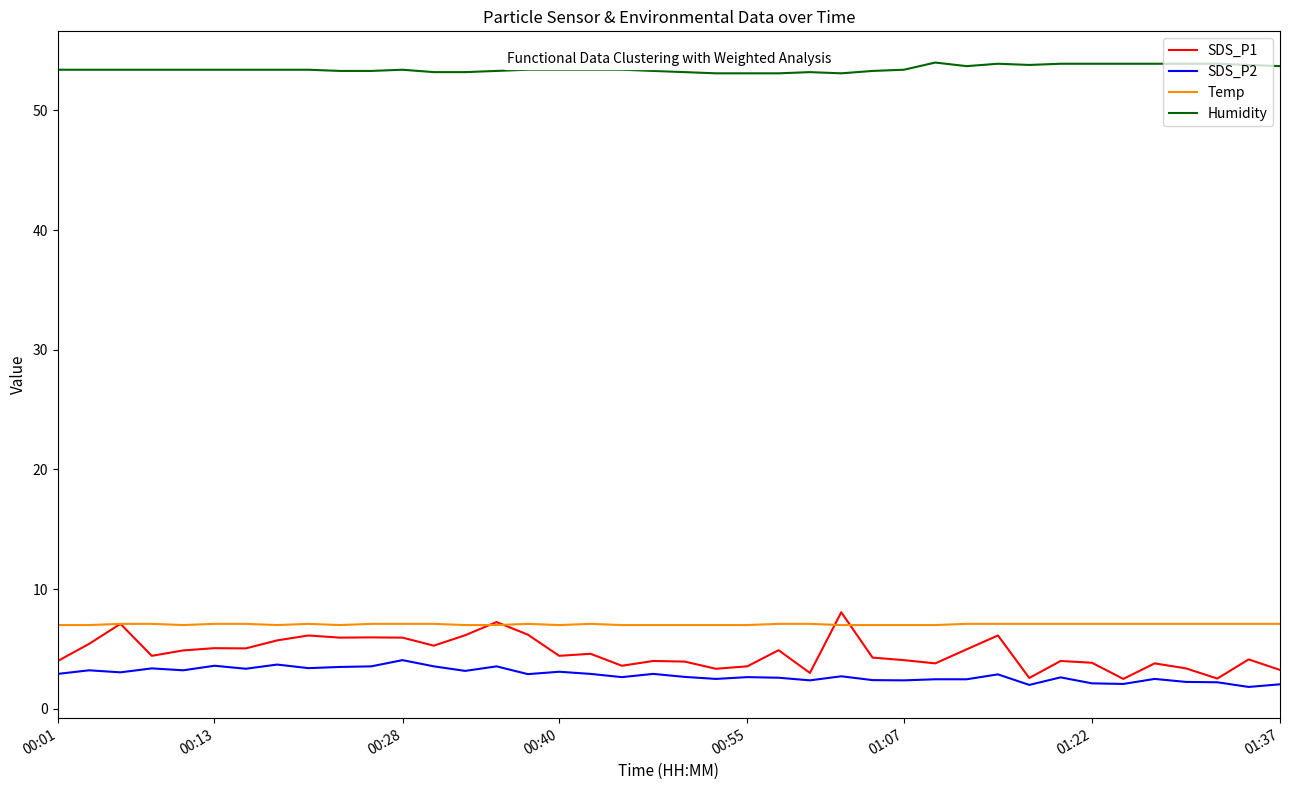

Which series has the largest range (max minus min)?

SDS_P1